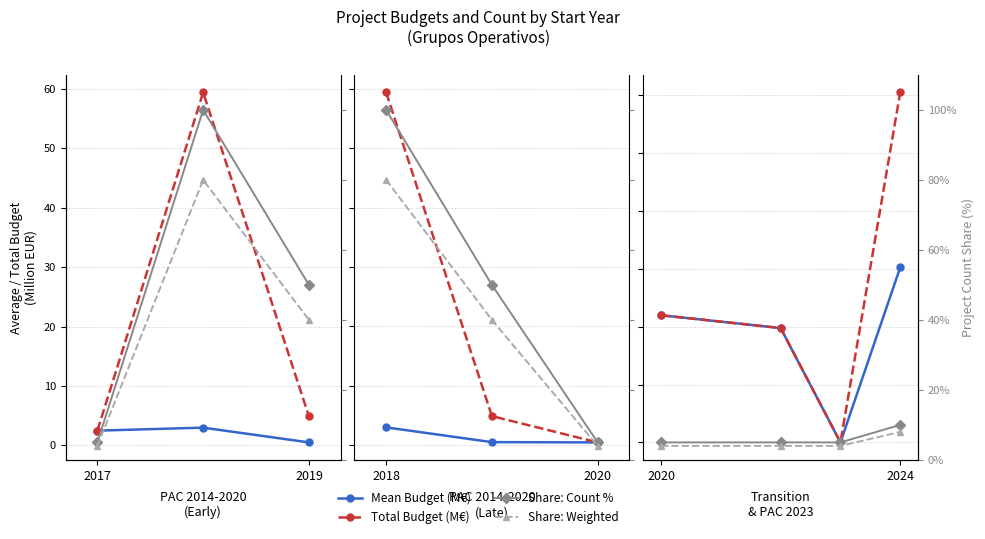

What are all the series names shown in the legend?

Mean Budget (M€), Total Budget (M€), Share: Count %, Share: Weighted